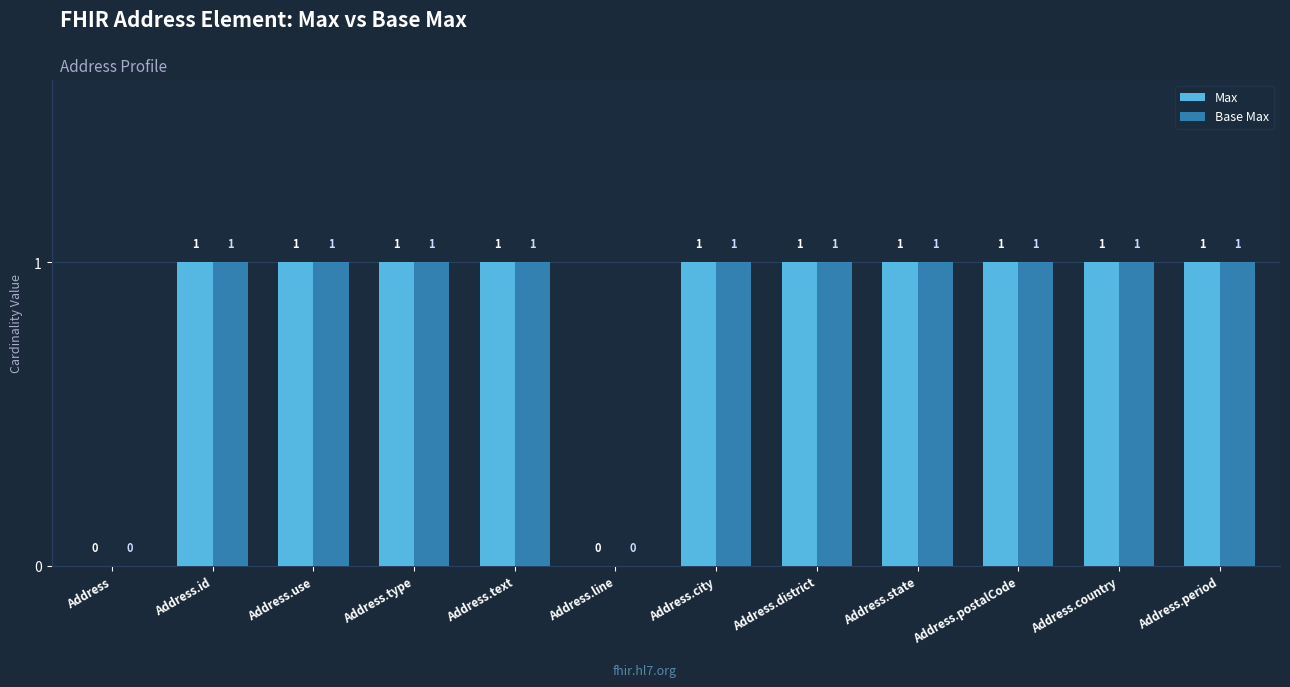

What is the sum of all Max values?

10